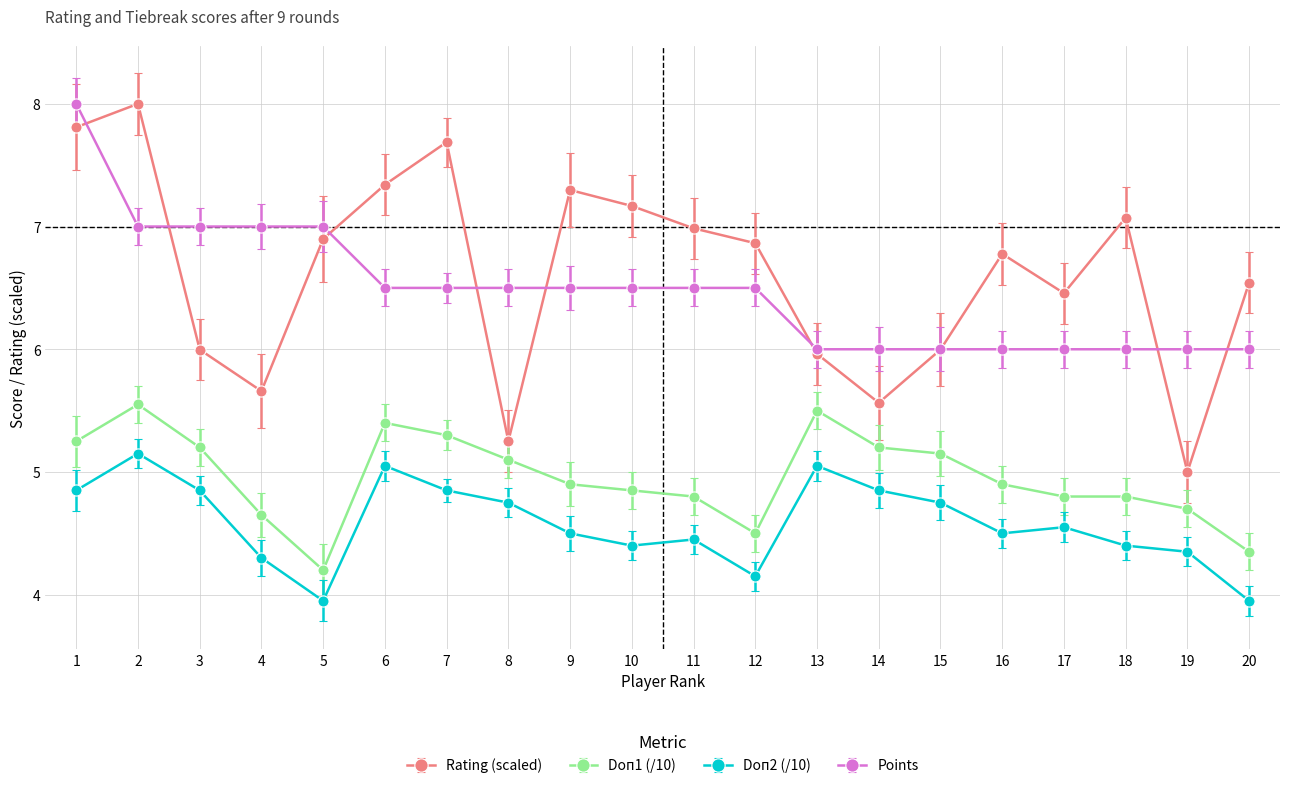

True or false: Rating (scaled) has more than 1 points higher than both neighbors.

True